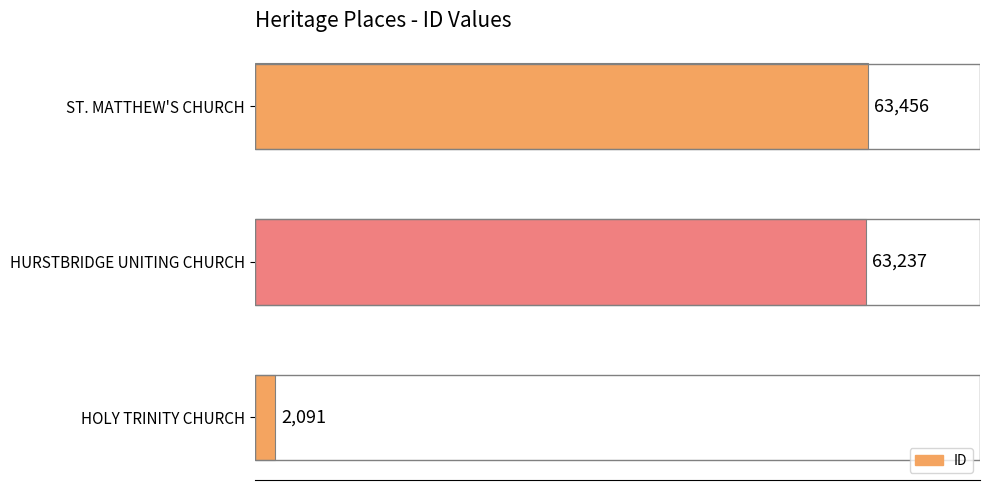

Reading bottom to top, list all the values displayed in this chart.

2091	63237	63456